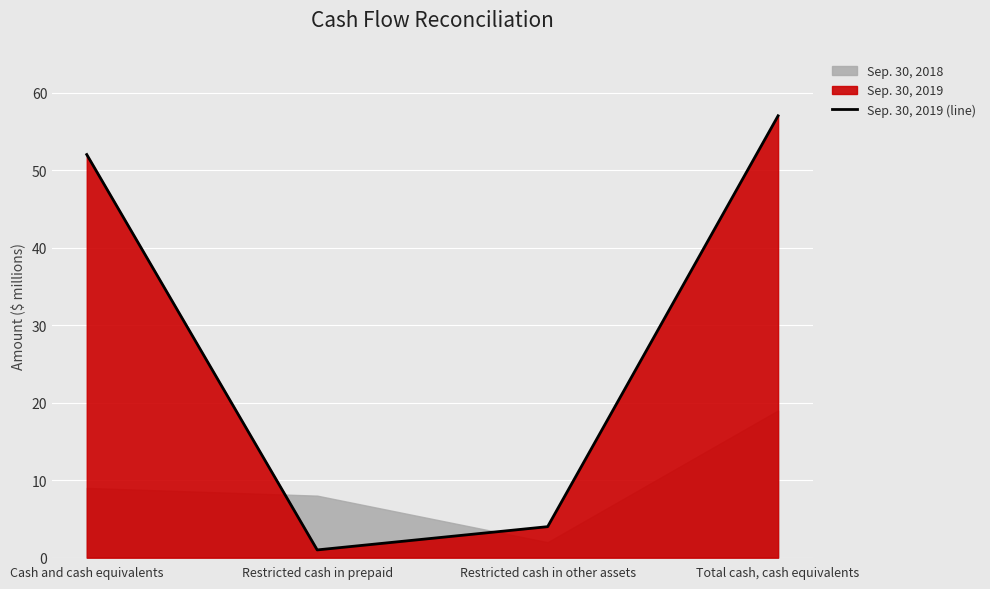

The chart shows a value of 57 at Total cash, cash equivalents. True or false?

True